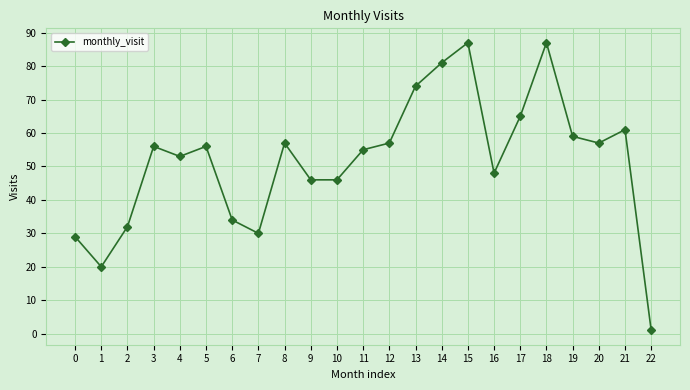

What value does the data have at 5, to the nearest 10?

60